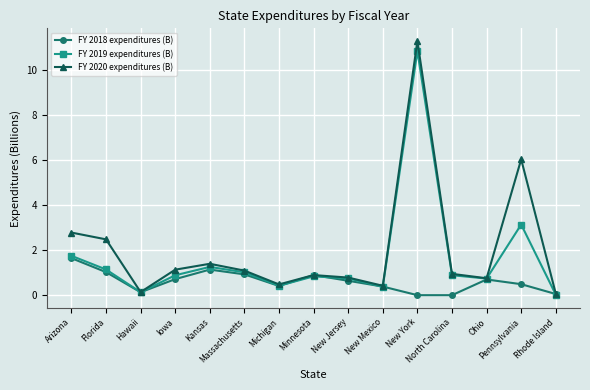

What is the sum of the FY 2020 expenditures (B) values at Minnesota and Pennsylvania?

6.9